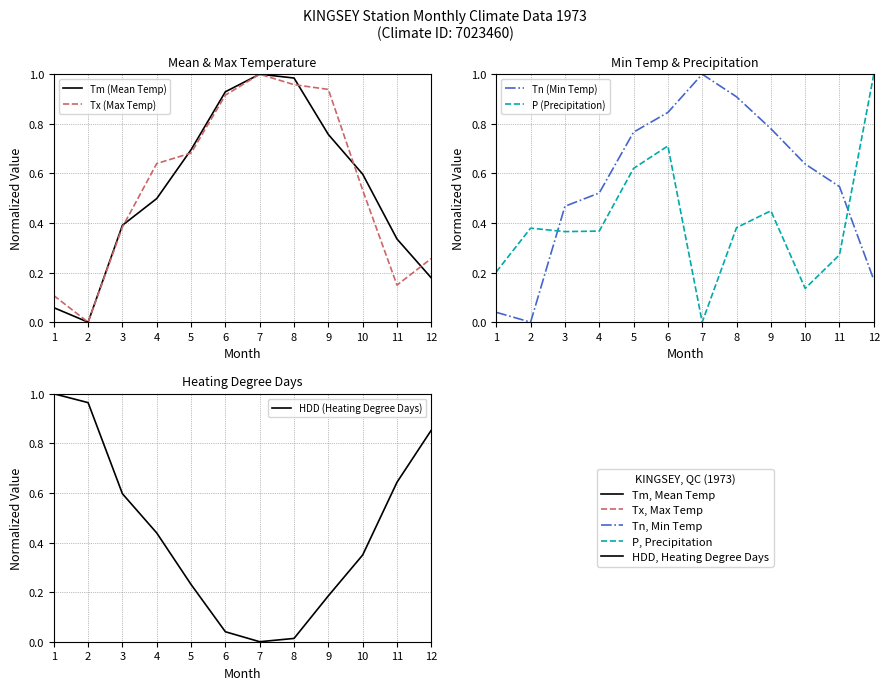

In HDD (Heating Degree Days), how many points are lower than both neighbors (excluding endpoints)?

1